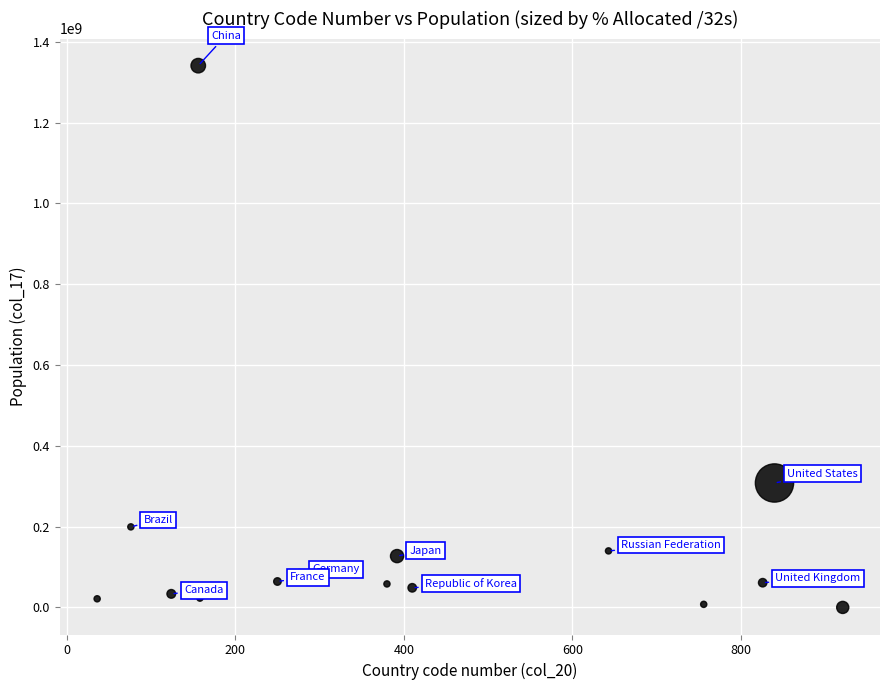

What is the range of Y values (max minus min)?

1340815628